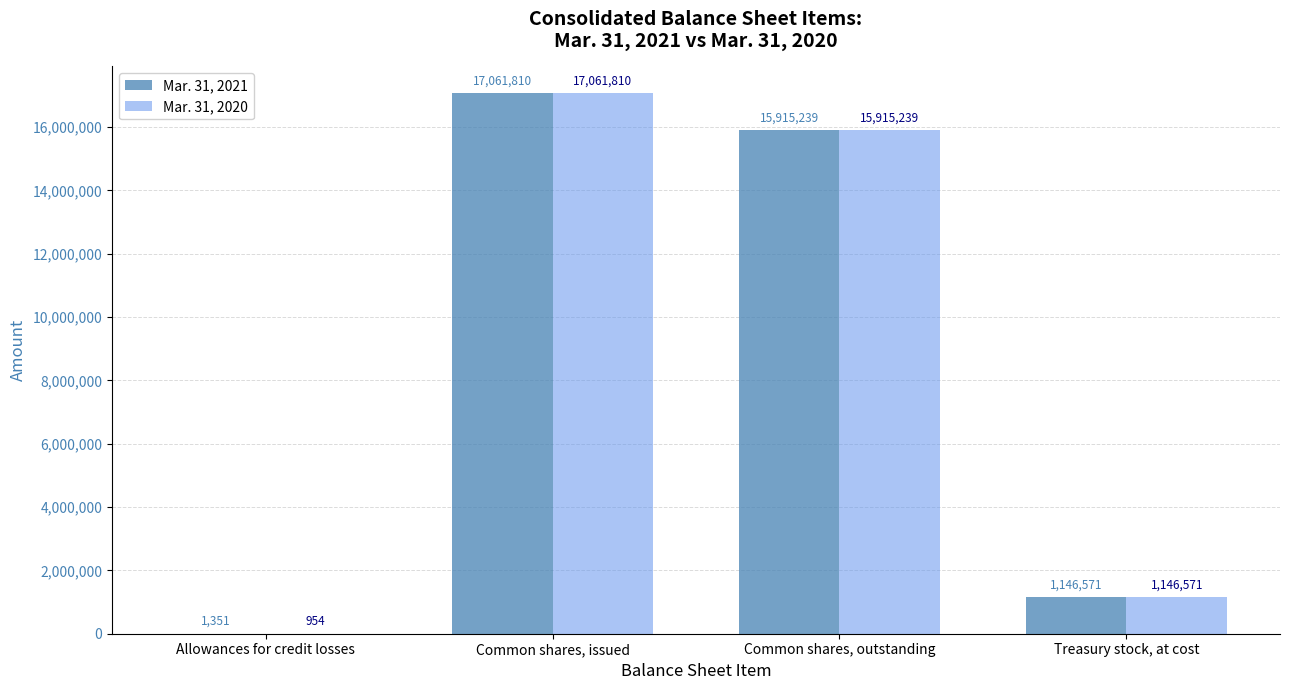

Which series has the largest total across all categories?

Mar. 31, 2021